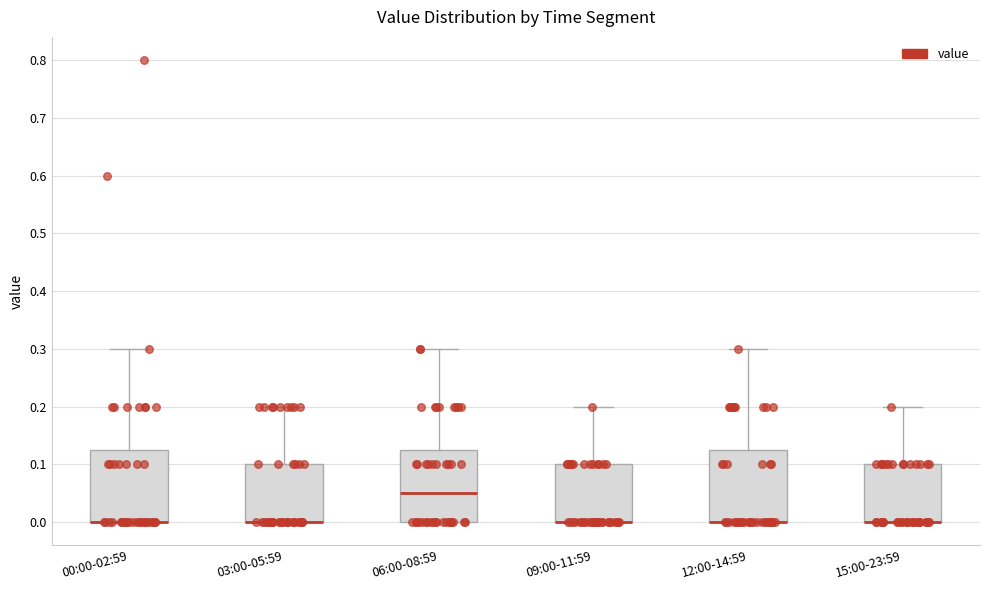

Reading left to right, read every box against the y-axis: the position of its median line, the range the box covers, and the ends of its whiskers. The values are not printed on the chart, so give them approximately, as read against the axis.

00:00-02:59: median 0.00 (drawn on the box's lower edge), box 0.00 to 0.13, whiskers 0.00 to 0.30
03:00-05:59: median 0.00 (drawn on the box's lower edge), box 0.00 to 0.10, whiskers 0.00 to 0.20
06:00-08:59: median 0.05, box 0.00 to 0.13, whiskers 0.00 to 0.30
09:00-11:59: median 0.00 (drawn on the box's lower edge), box 0.00 to 0.10, whiskers 0.00 to 0.20
12:00-14:59: median 0.00 (drawn on the box's lower edge), box 0.00 to 0.13, whiskers 0.00 to 0.30
15:00-23:59: median 0.00 (drawn on the box's lower edge), box 0.00 to 0.10, whiskers 0.00 to 0.20